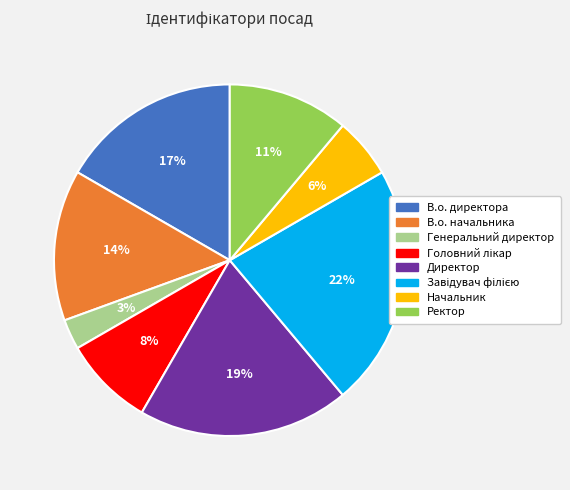

How many segments does this pie chart have?

8